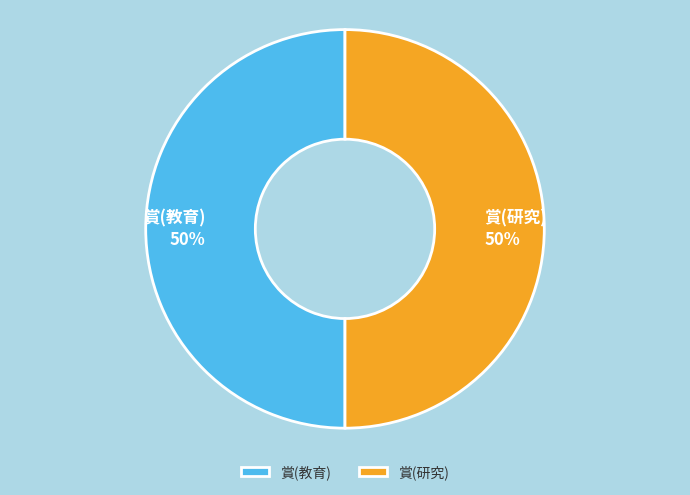

True or false: 賞(教育) accounts for 50% of the total.

True